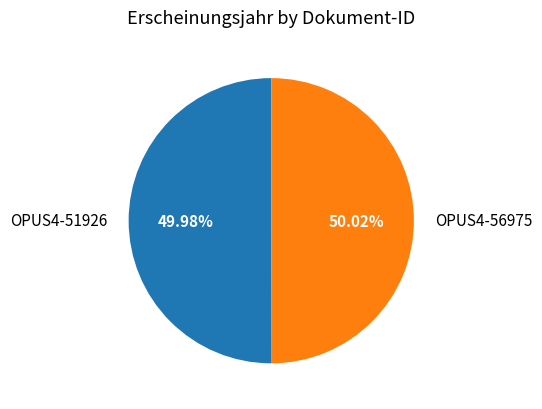

To the nearest percent, what portion does OPUS4-51926 represent?

50%